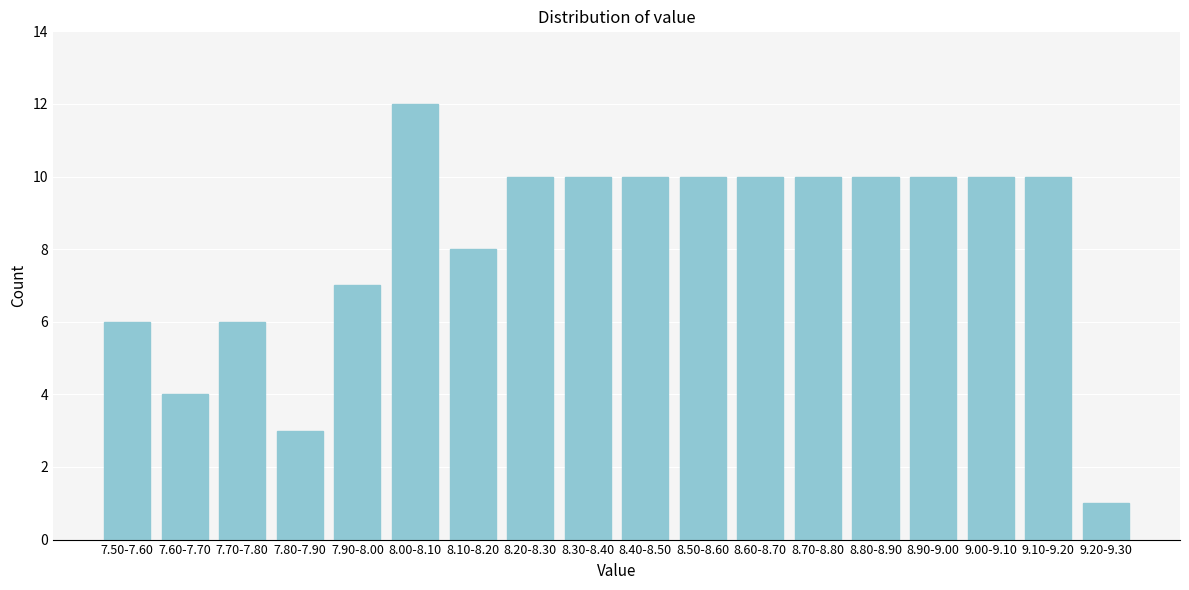

Reading left to right, list all the values displayed in this chart.

6	4	6	3	7	12	8	10	10	10	10	10	10	10	10	10	10	1